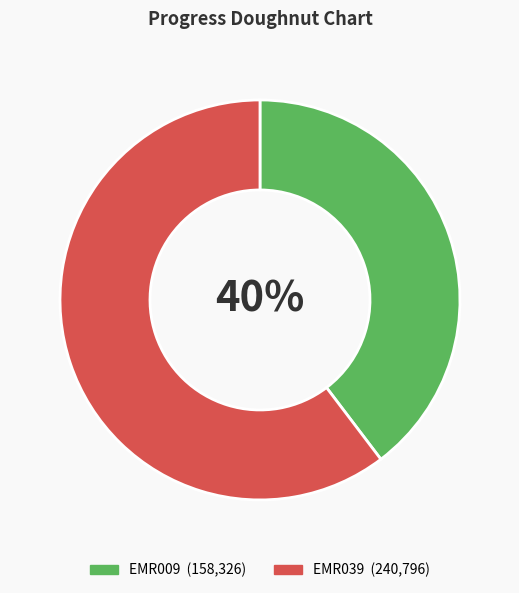

Which category has the smallest portion of the pie?

EMR009